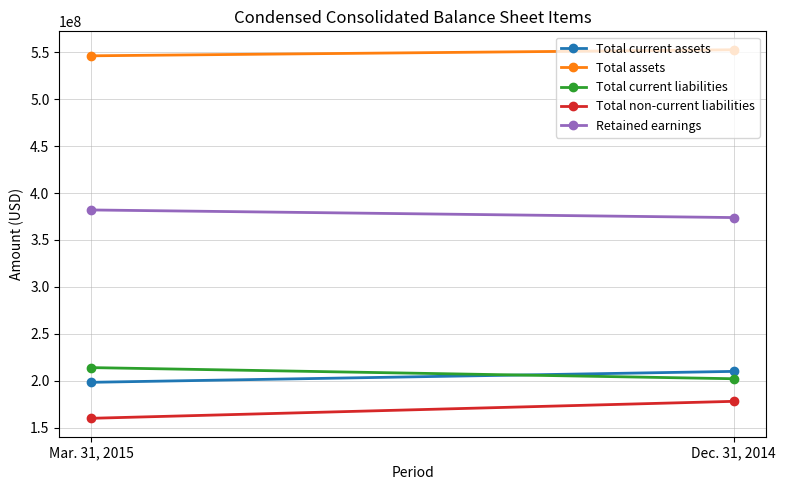

How many lines are shown in the chart?

5